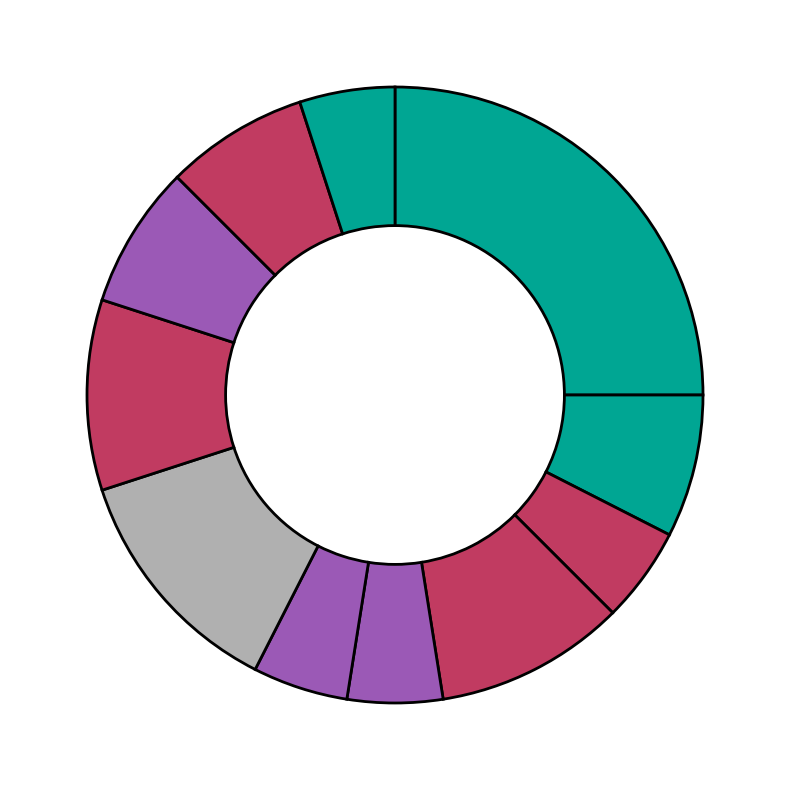

How many slices are in this pie chart?

11